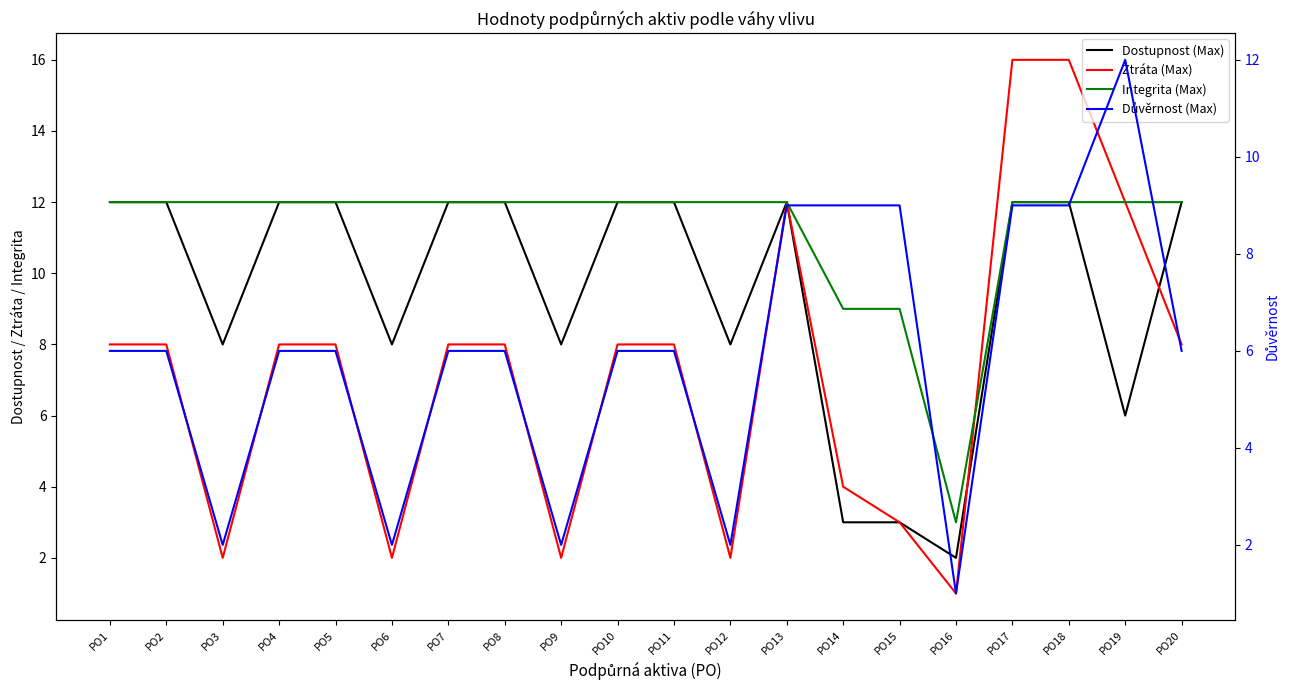

Read the Integrita (Max) value at PO20.

12